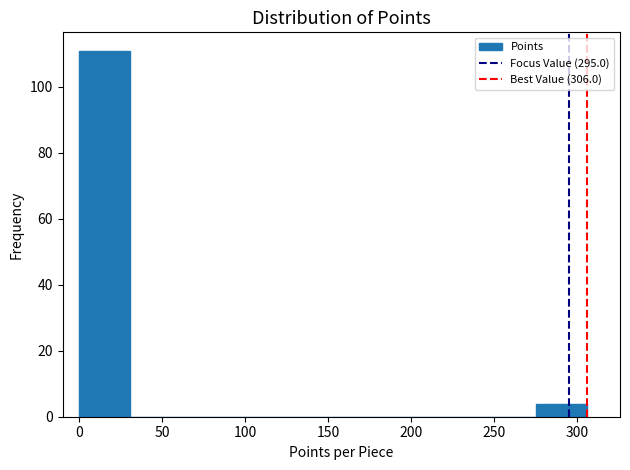

Reading left to right, list every bar in this chart as the range it spans on the x-axis followed by its height. Neither the bar edges nor the heights are printed on the chart, so give them approximately, as read against the axes.

0 to 30: 112
30 to 60: 0
60 to 90: 0
90 to 120: 0
120 to 155: 0
155 to 185: 0
185 to 215: 0
215 to 245: 0
245 to 275: 0
275 to 305: 4